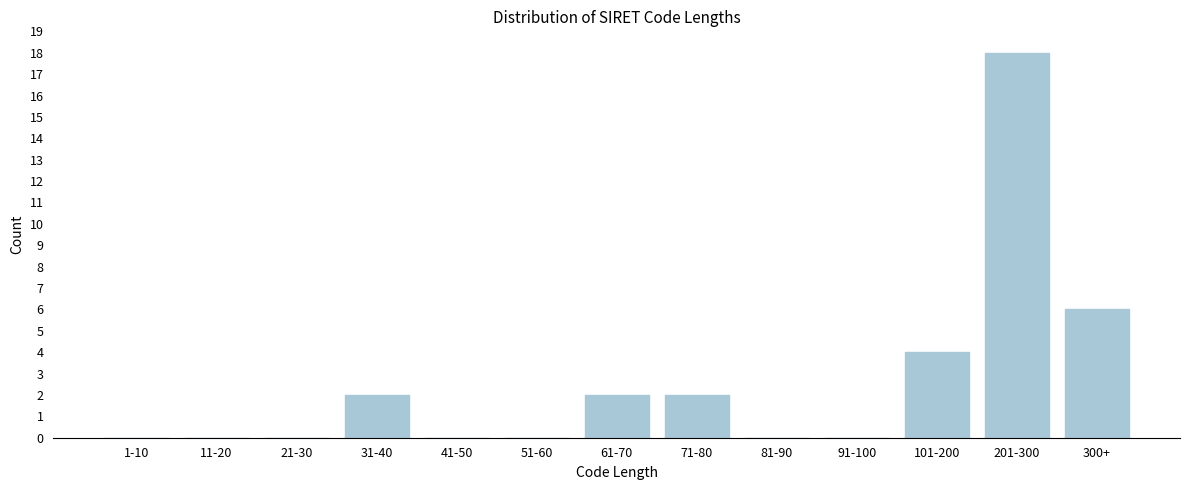

Reading right to left, list all the values displayed in this chart.

300+=6	201-300=18	101-200=4	91-100=0	81-90=0	71-80=2	61-70=2	51-60=0	41-50=0	31-40=2	21-30=0	11-20=0	1-10=0